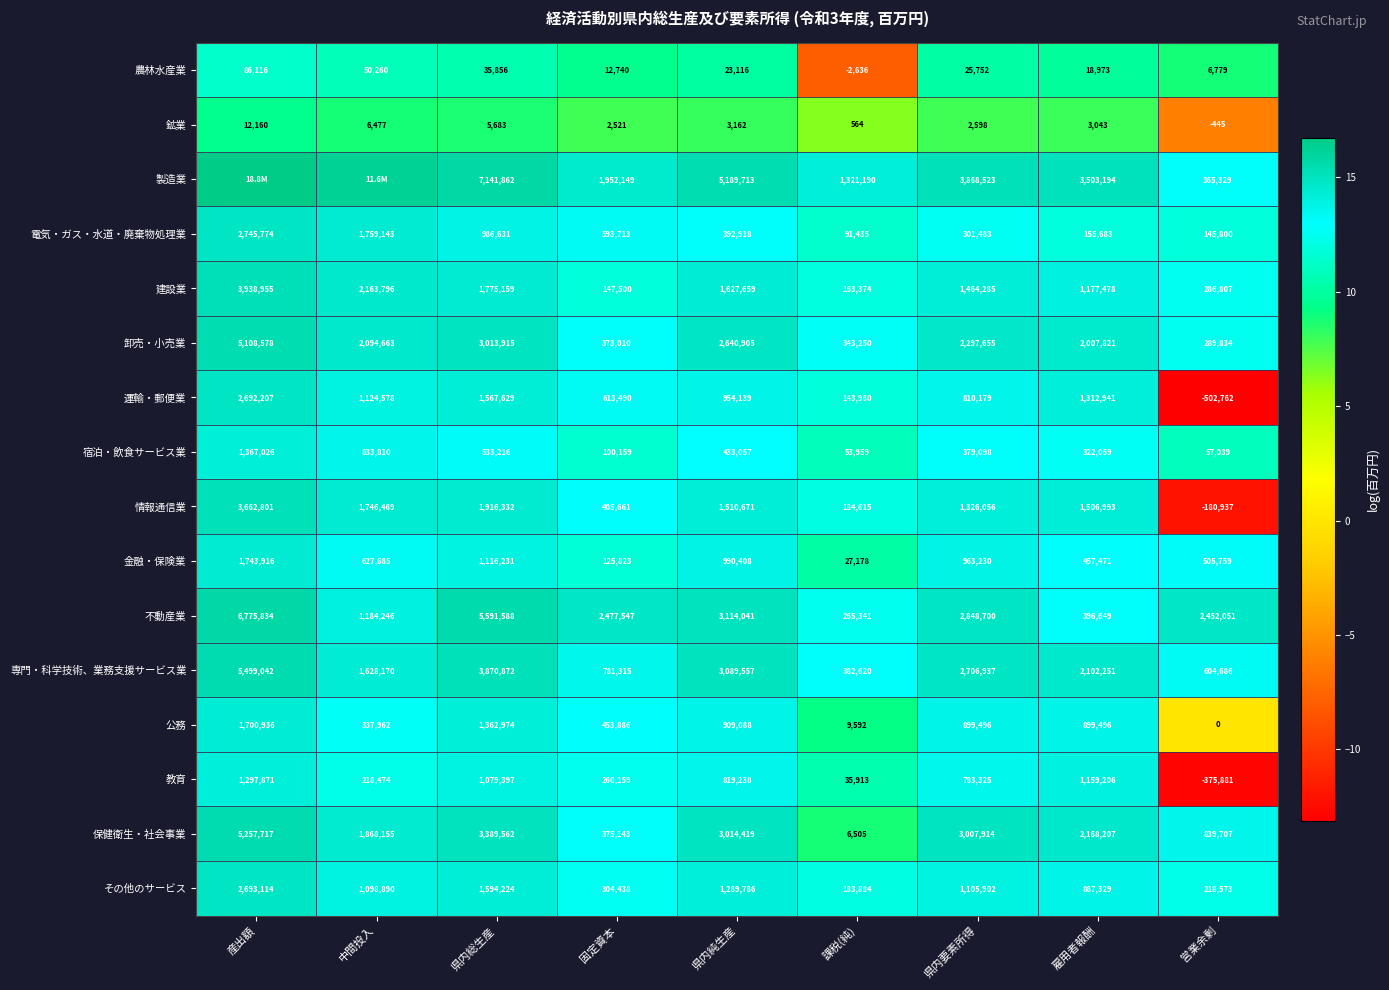

List the labels in order of 卸売・小売業 value, smallest first.

営業余剰, 課税(純), 固定資本, 雇用者報酬, 中間投入, 県内要素所得, 県内純生産, 県内総生産, 産出額